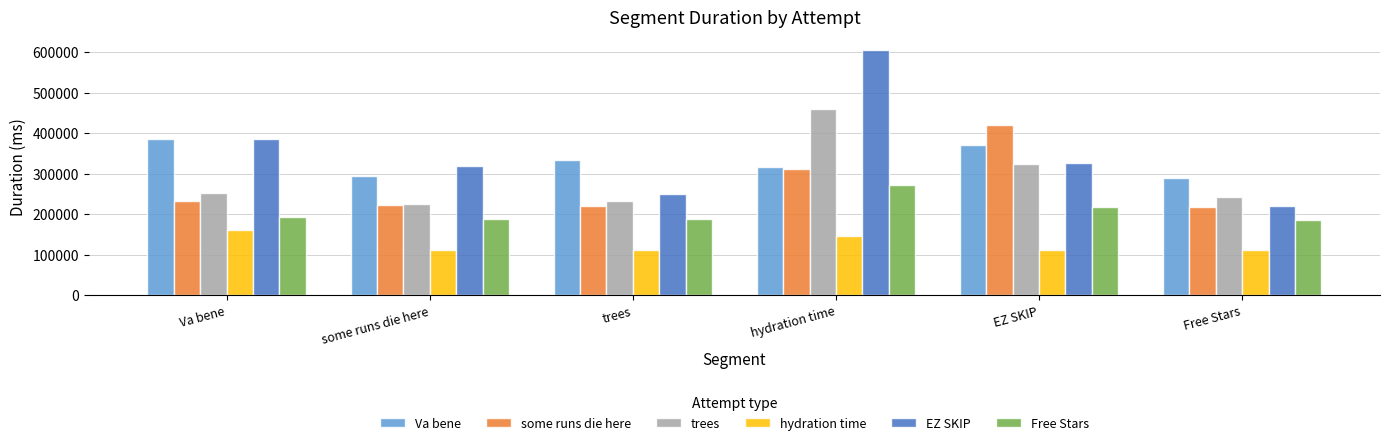

What is the value of the some runs die here bar at the 6th from the left?

216716